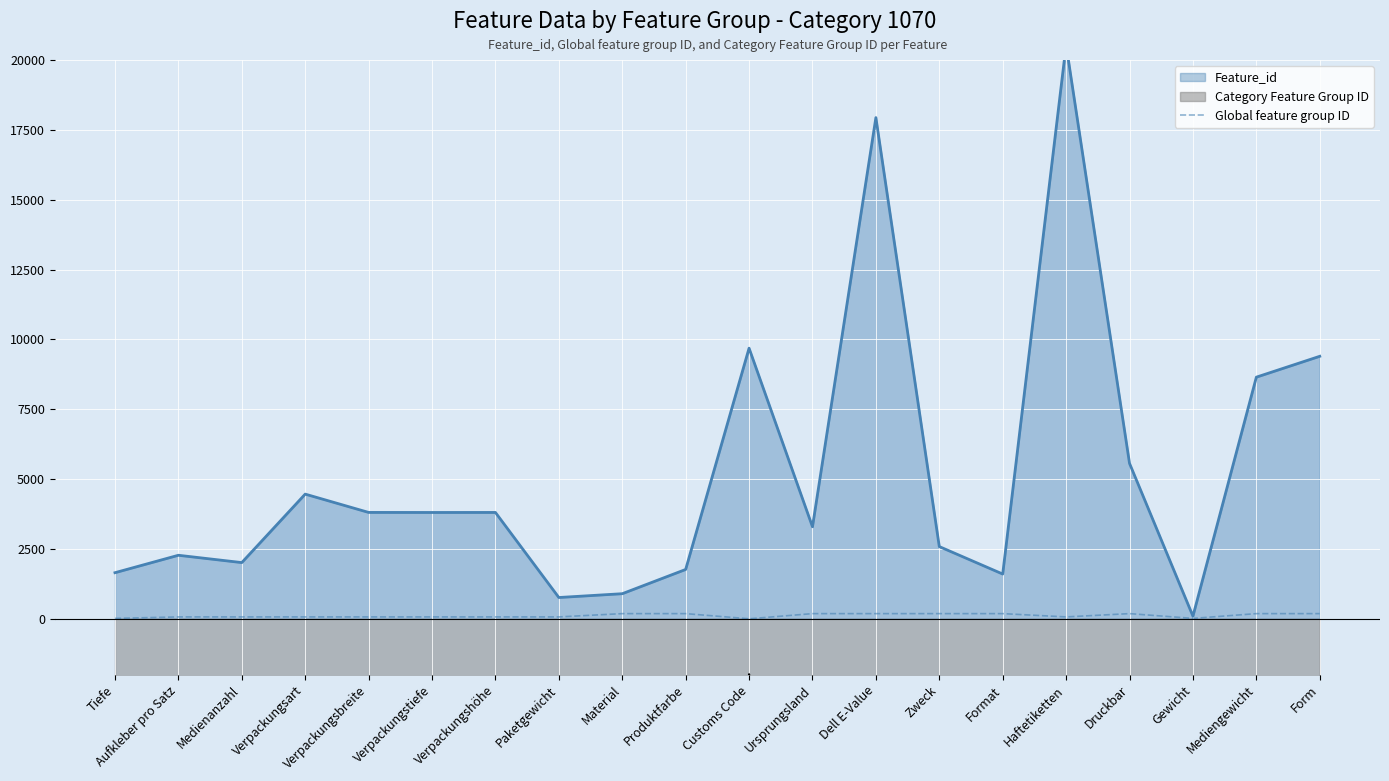

How many categories are shown in the chart?

20